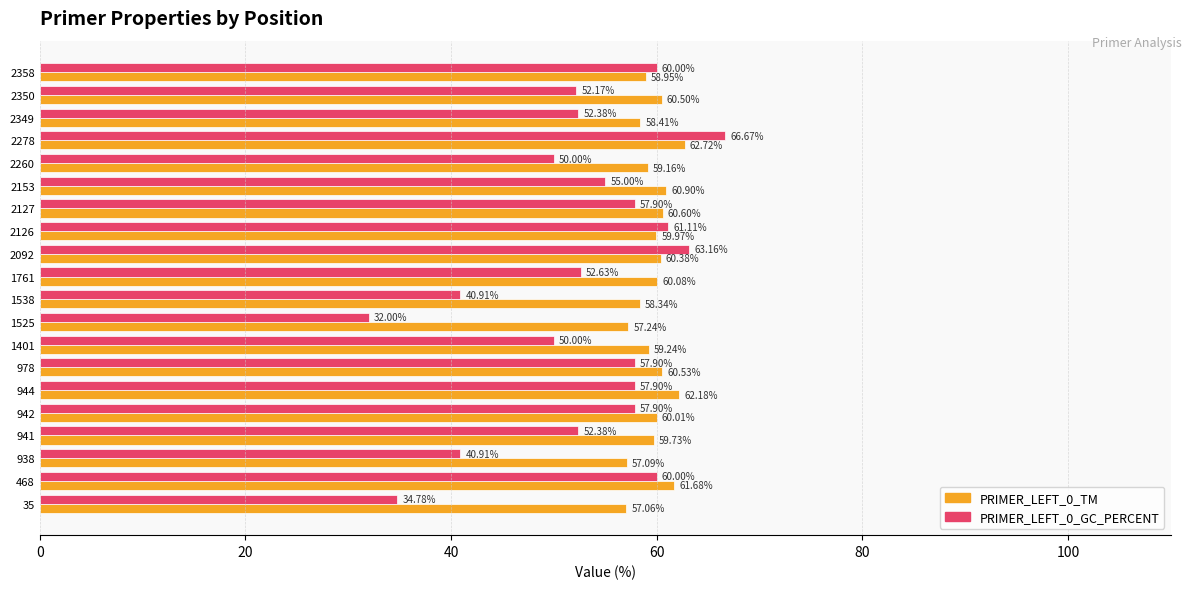

Which series has the widest spread of values?

PRIMER_LEFT_0_GC_PERCENT